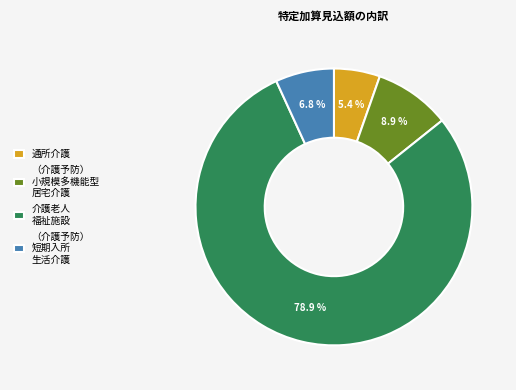

Does any single category account for the majority?

Yes